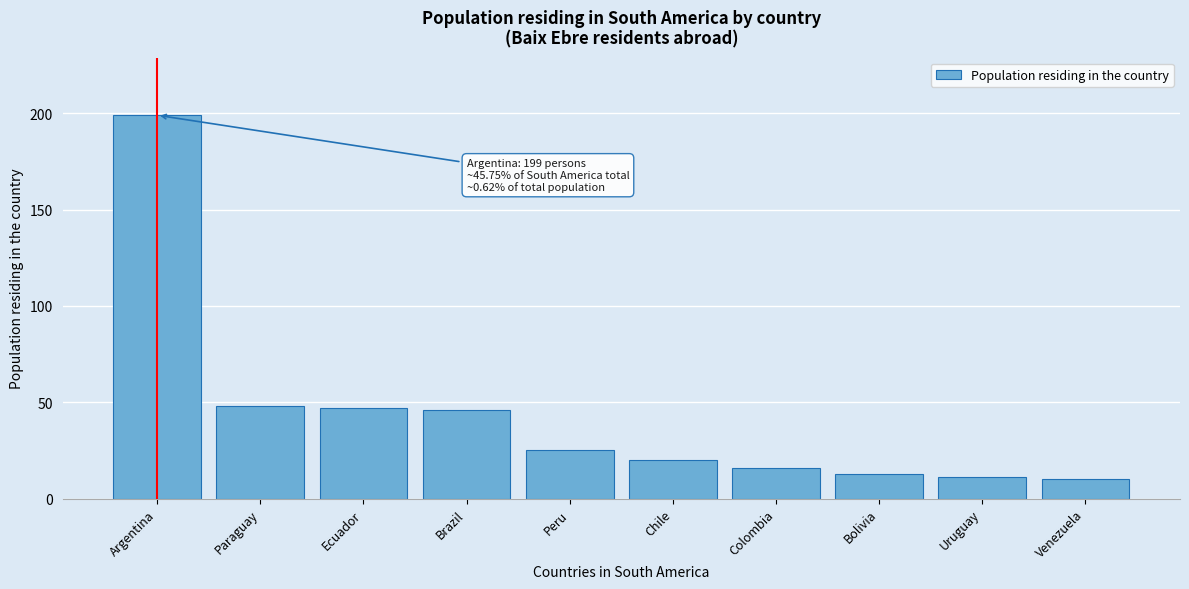

Reading right to left, what are all the values shown in this chart?

10	11	13	16	20	25	46	47	48	199